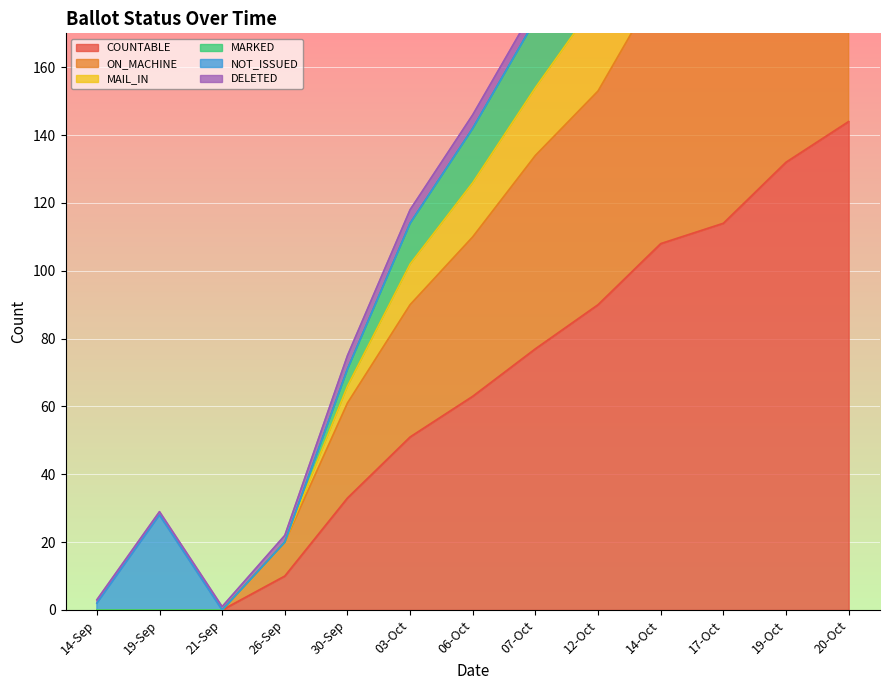

What is the average value of the ON_MACHINE series?

111